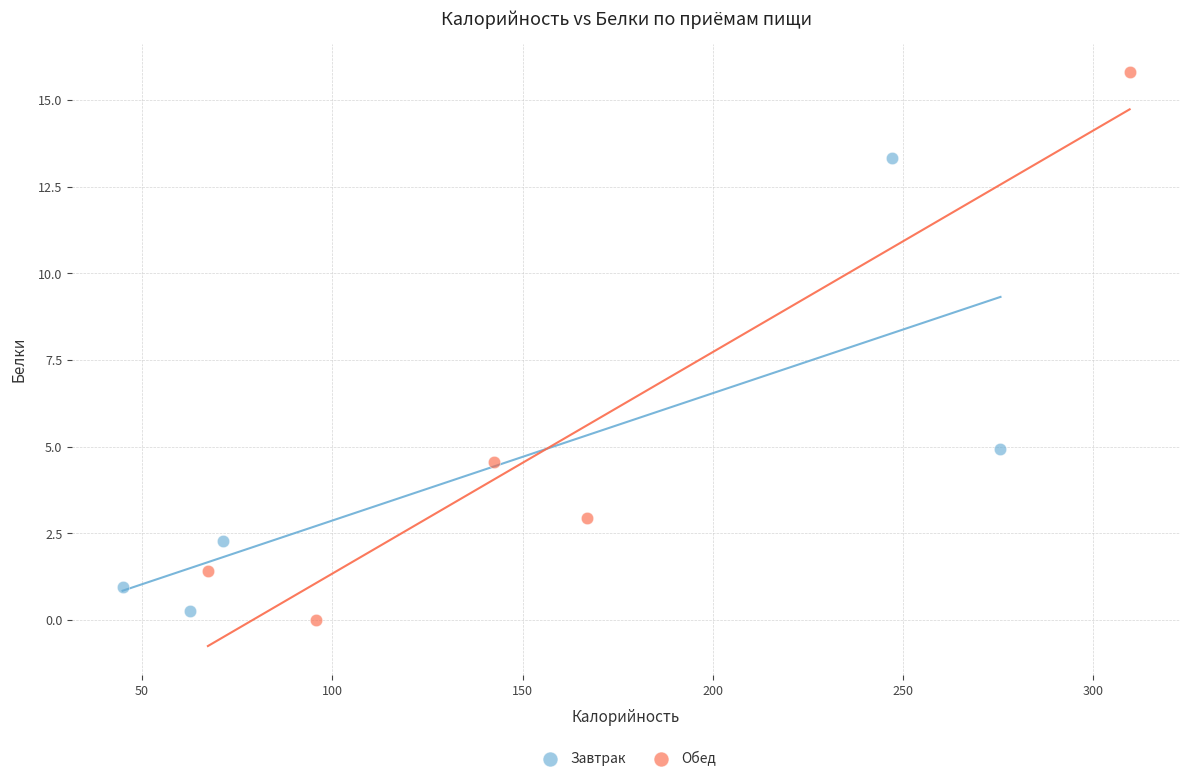

Which series reaches the minimum Y coordinate?

Обед